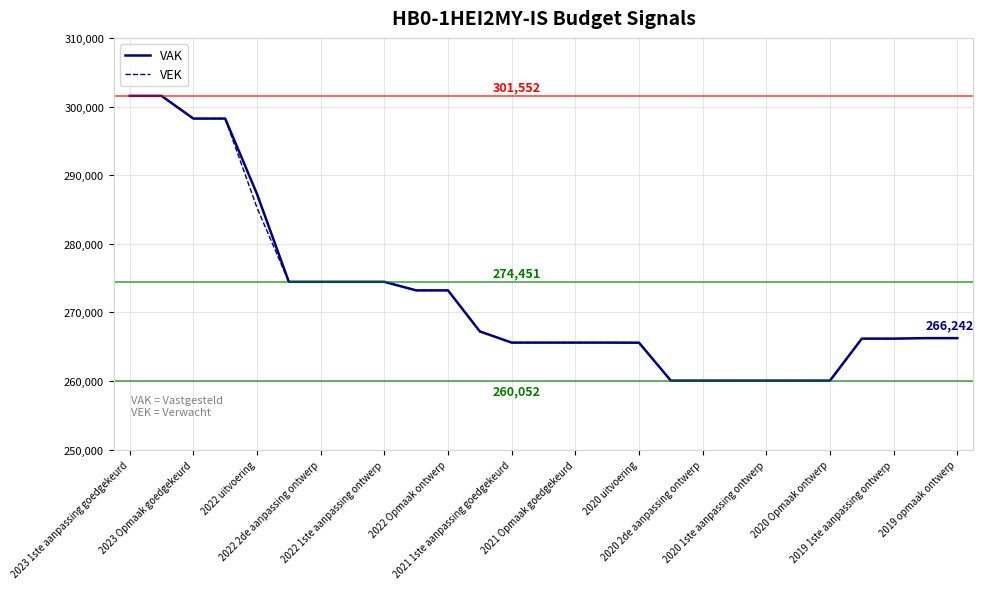

What are all the series names shown in the legend?

VAK, VEK